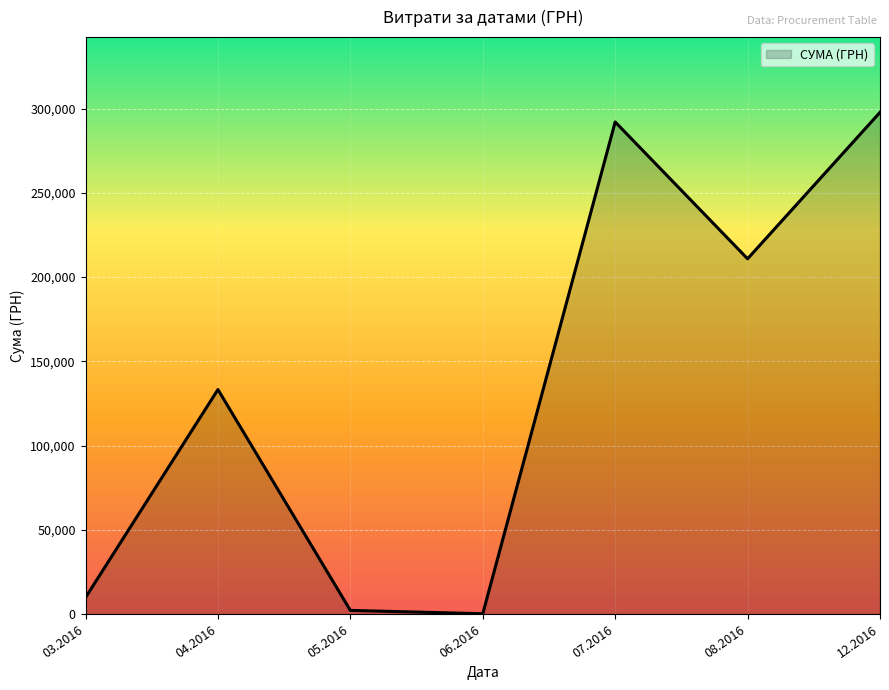

Between 03.2016 and 04.2016, which is larger?

04.2016